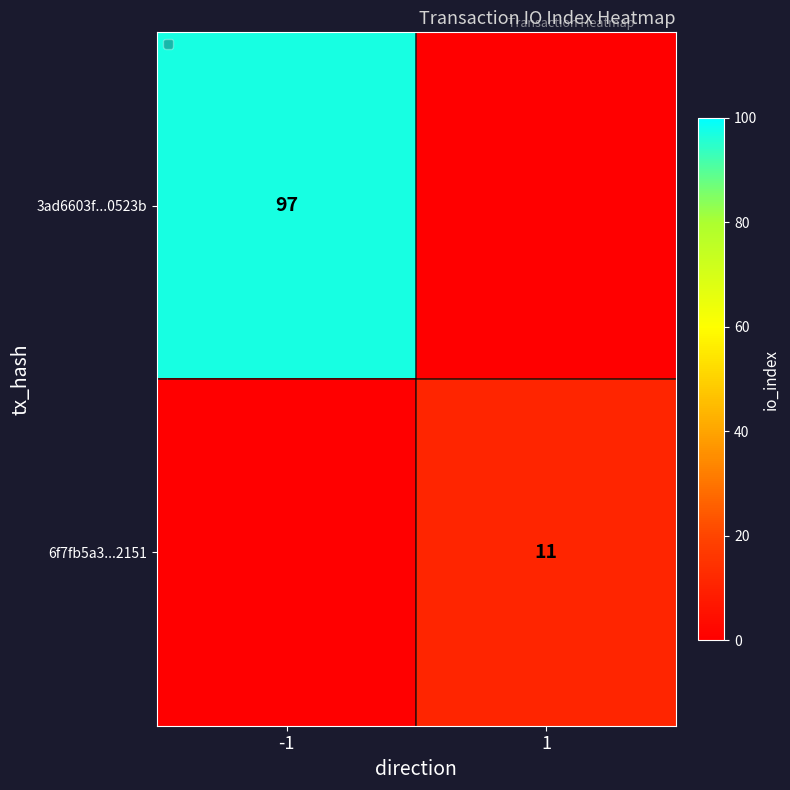

How many distinct data groups are displayed?

2